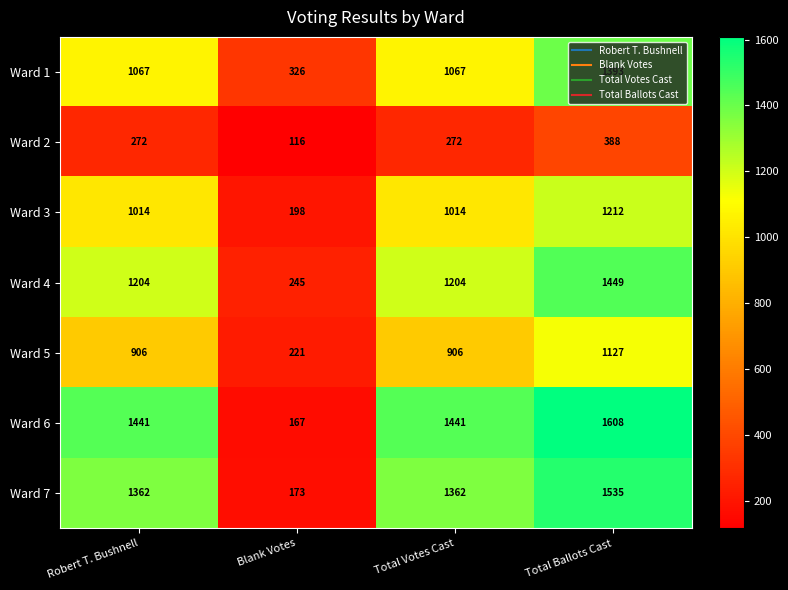

How many data points does each series have?

4